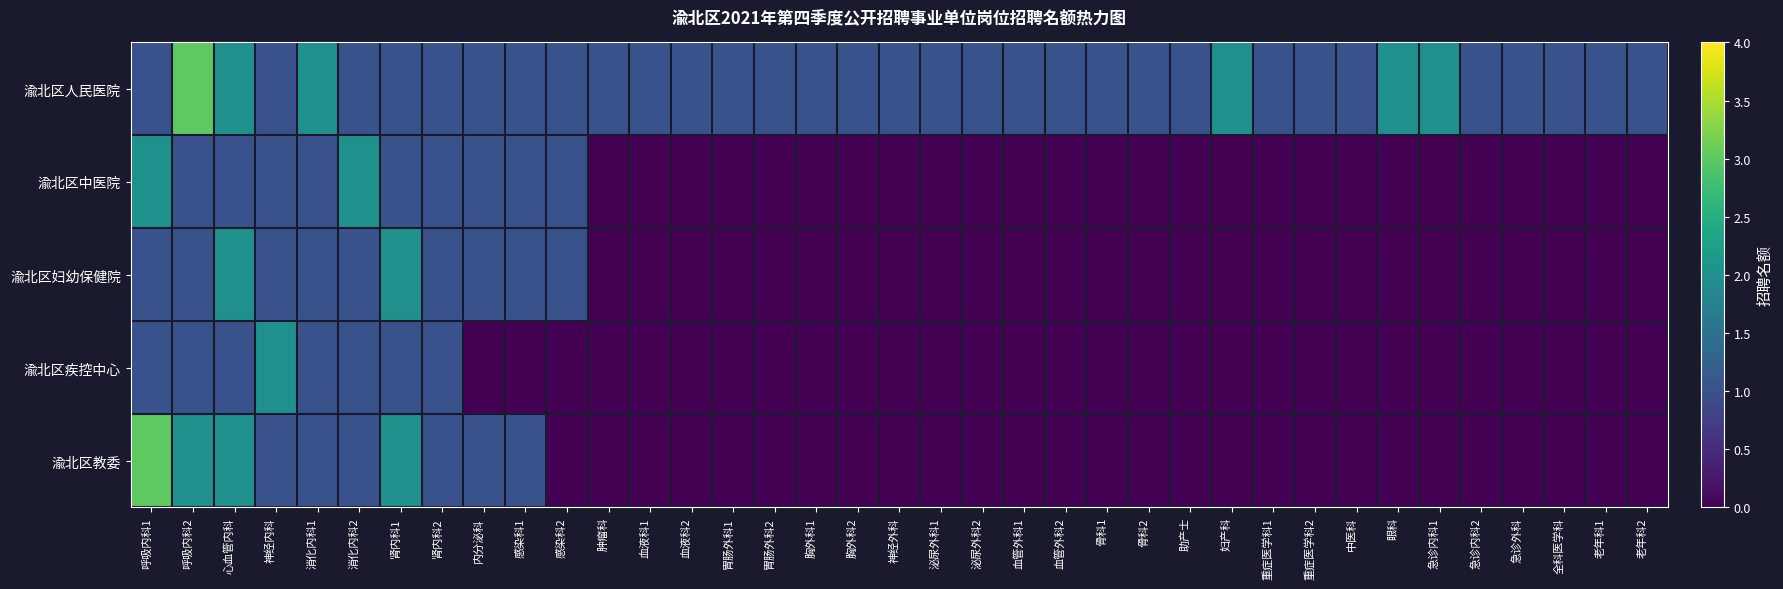

Which series changed the most between 感染科2 and 泌尿外科1?

渝北区中医院